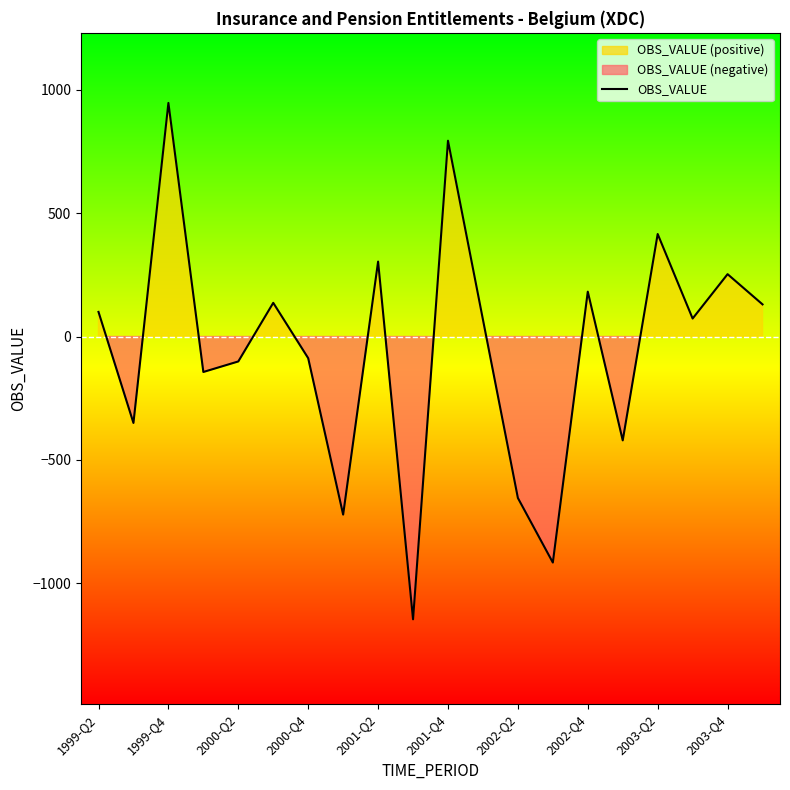

What is the maximum value for OBS_VALUE?

946.5